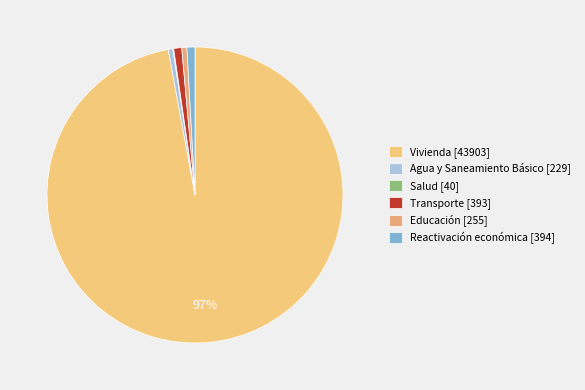

Rank the categories by value from highest to lowest.

Vivienda, Reactivación económica, Transporte, Educación, Agua y Saneamiento Básico, Salud